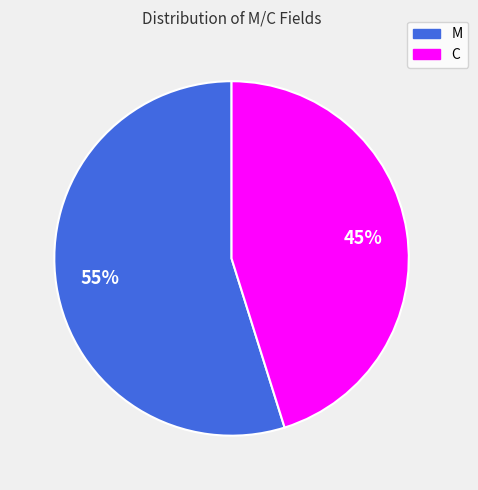

What is the largest slice in the pie chart?

M